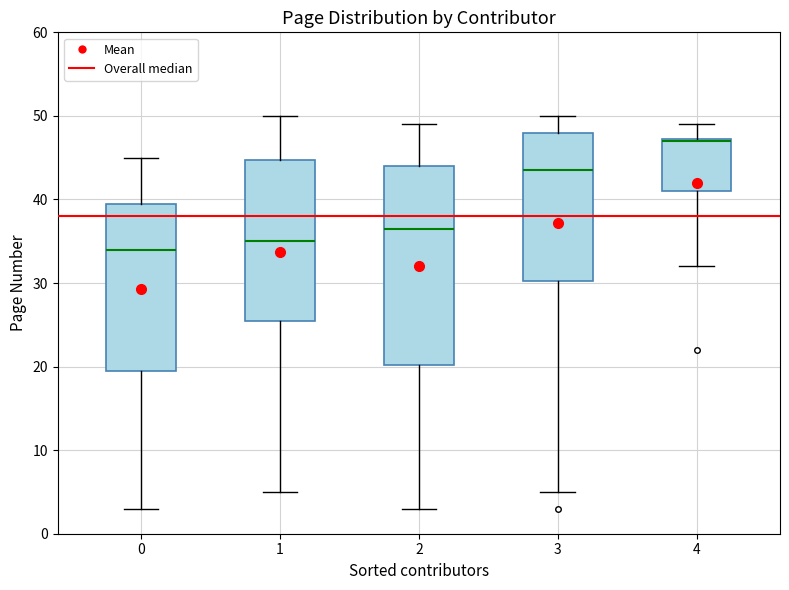

Which box's median line is the lowest?

0